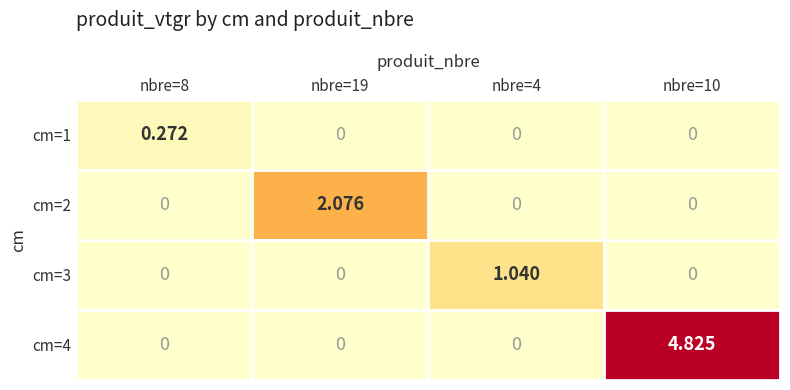

Is the value of cm=2 at nbre=8 greater than the value of cm=3 at nbre=4?

No